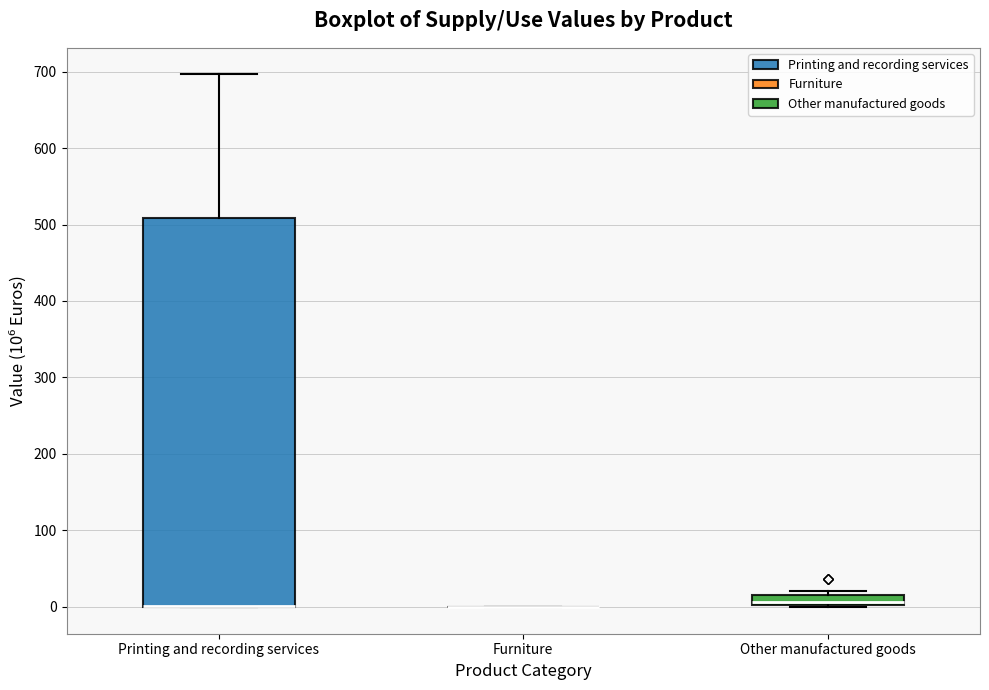

Which box is the tallest, from its lower edge to its upper edge?

Printing and recording services